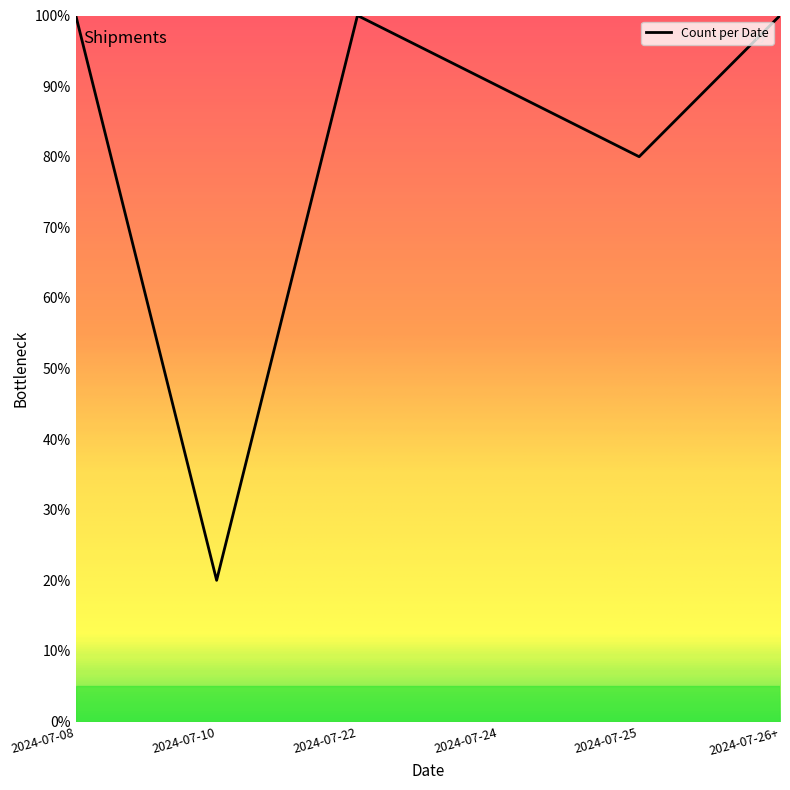

What position from the left is 2024-07-22?

3